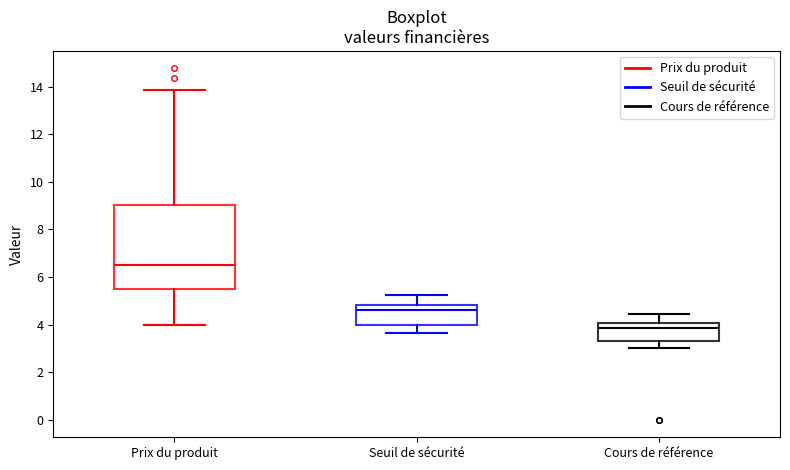

Reading left to right, transcribe this box plot: for each box, give where its median line is, the range the box spans, and where its two whiskers end, as read against the y-axis. The values are not printed on the chart, so give them approximately, as read against the axis.

Prix du produit: median 6.6, box 5.6 to 9.0, whiskers 4.0 to 13.8
Seuil de sécurité: median 4.6, box 4.0 to 4.8, whiskers 3.6 to 5.2
Cours de référence: median 3.8, box 3.4 to 4.0, whiskers 3.0 to 4.4